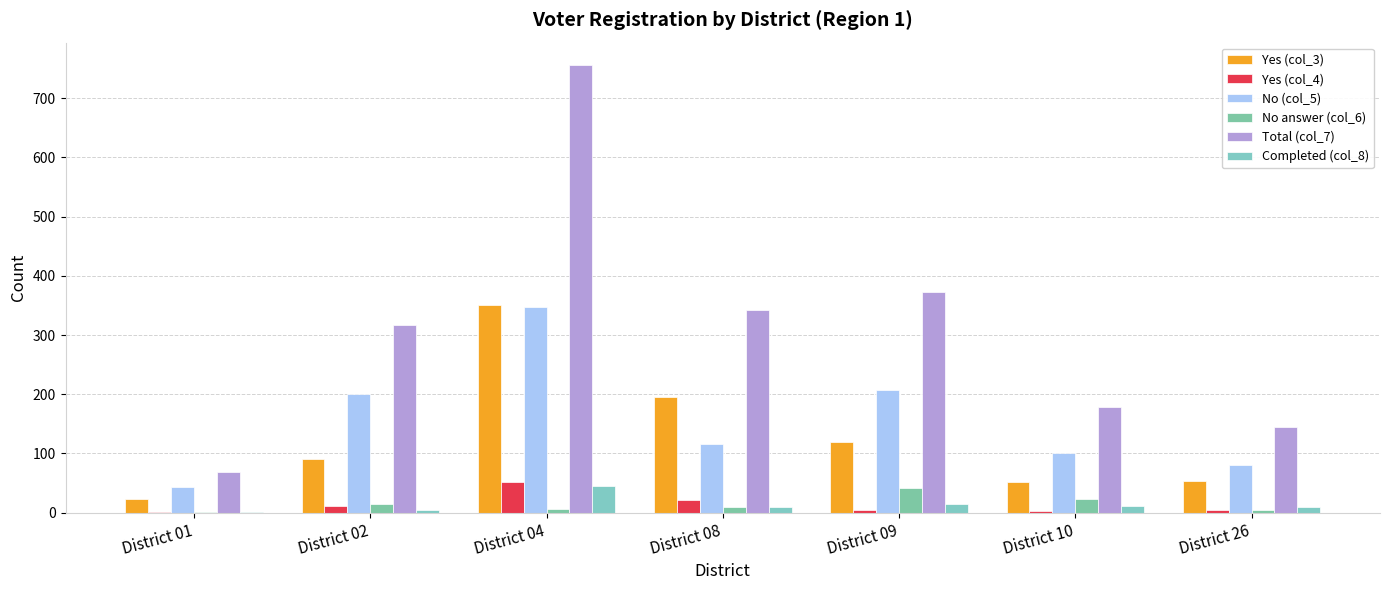

Where does the Yes (col_4) series first go above 5?

District 02